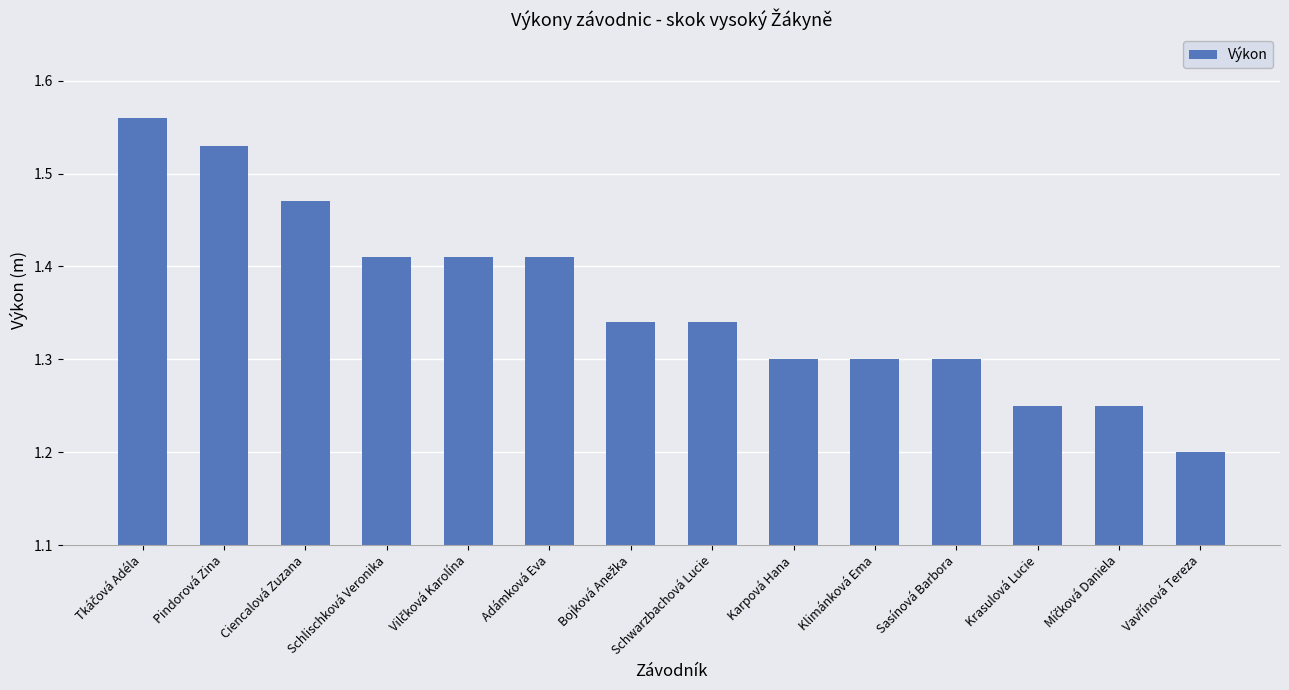

What is the difference between the maximum and minimum values?

0.4